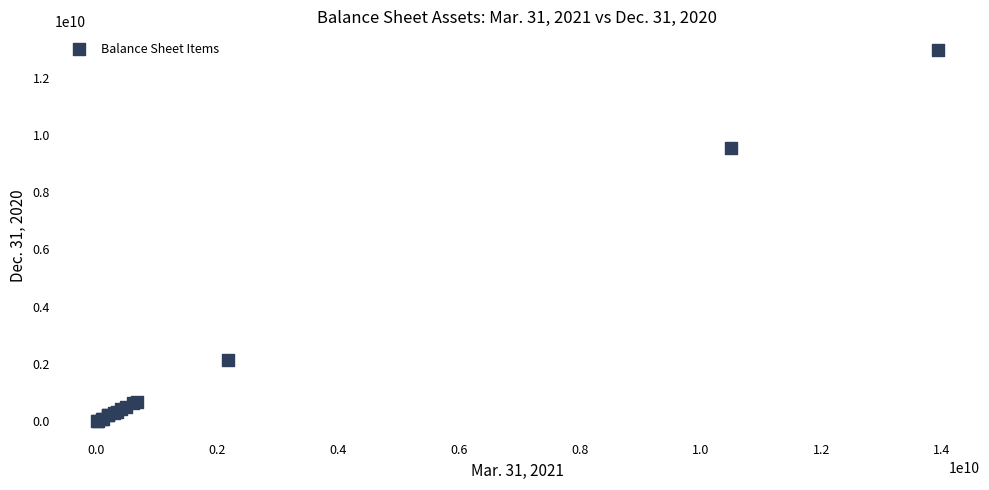

What Y value in the scatter plot is closest to 6489089000?

9561140000